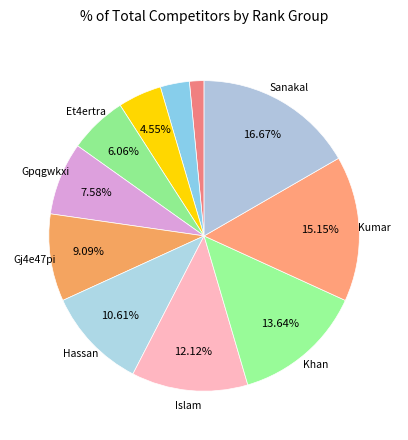

Count the number of slices in the pie.

11